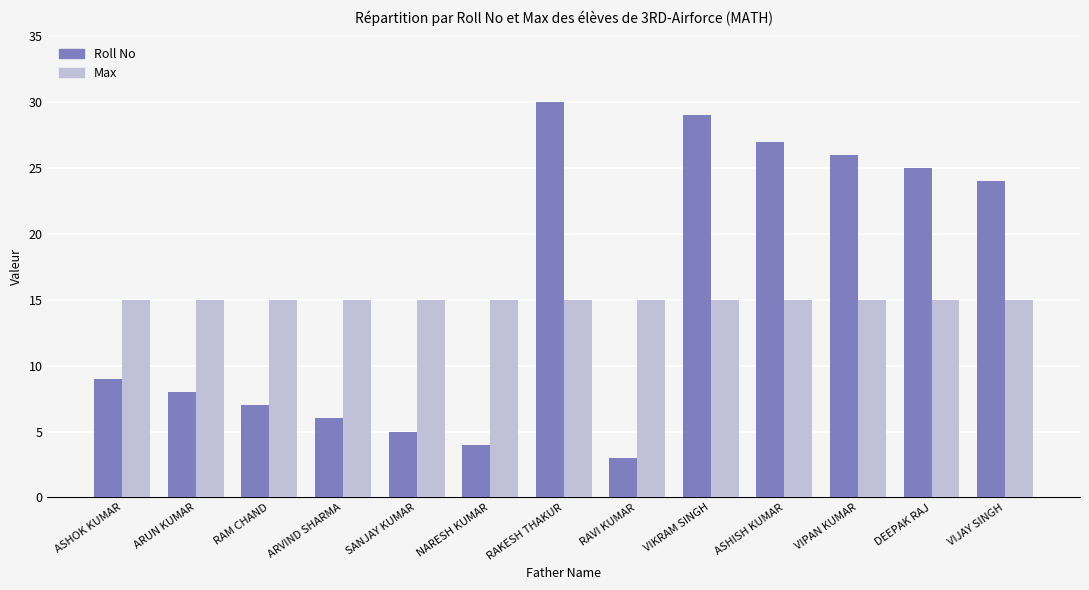

What is the total value across all series at RAVI KUMAR?

18